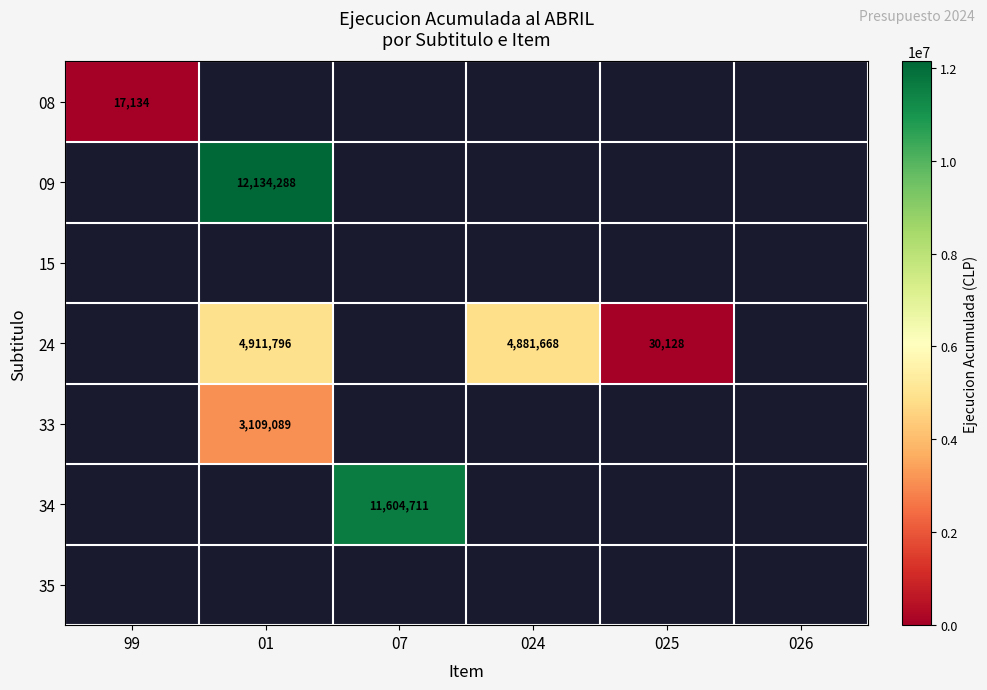

The value of 33 at 01 is 4314268. True or false?

False